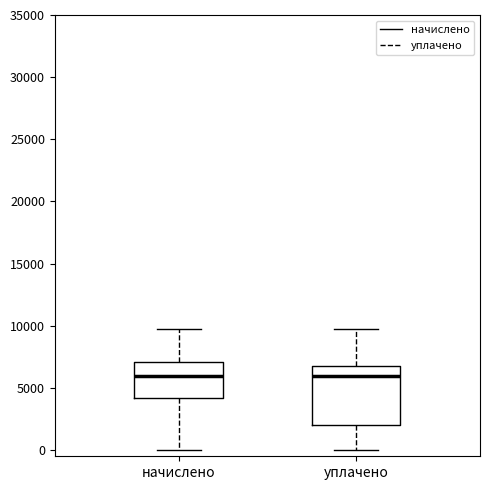

Comparing the boxes themselves (not the whiskers), which one is the tallest?

уплачено